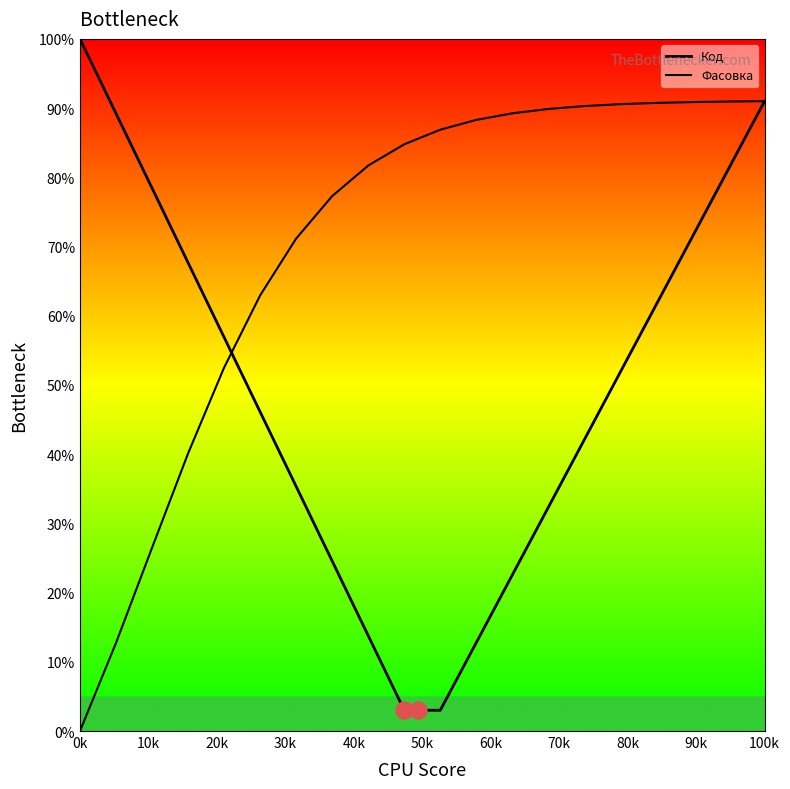

At how many categories does at least one series exceed 1?

20